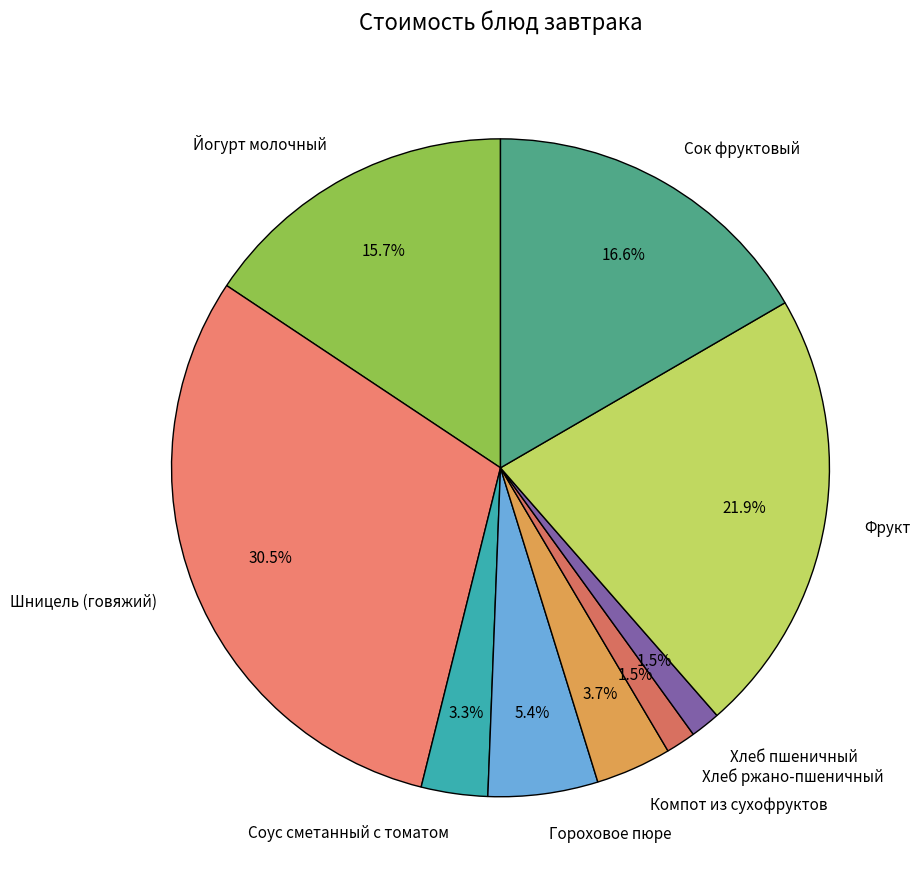

How many slices are in this pie chart?

9